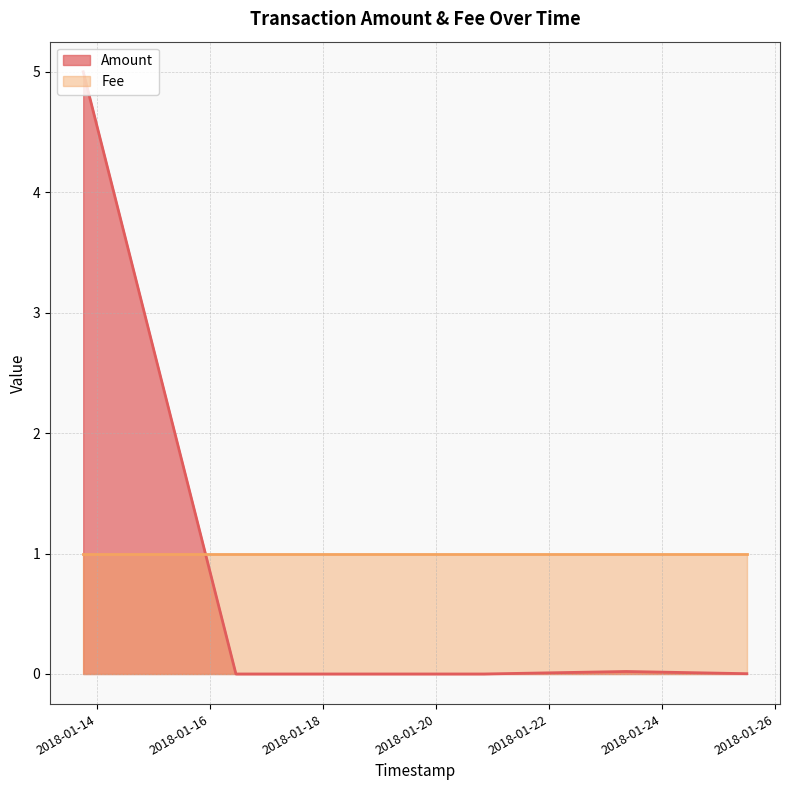

Reading left to right, transcribe all the data shown in this chart.

Amount: 2018-01-25 12:09:43=0.0	2018-01-23 08:51:40=0.0	2018-01-20 20:30:55=0.0	2018-01-20 19:57:03=0.0	2018-01-16 14:50:40=0.0	2018-01-16 11:10:18=0.0	2018-01-13 18:18:30=5.0
Fee: 2018-01-25 12:09:43=1.0	2018-01-23 08:51:40=1.0	2018-01-20 20:30:55=1.0	2018-01-20 19:57:03=1.0	2018-01-16 14:50:40=1.0	2018-01-16 11:10:18=1.0	2018-01-13 18:18:30=1.0